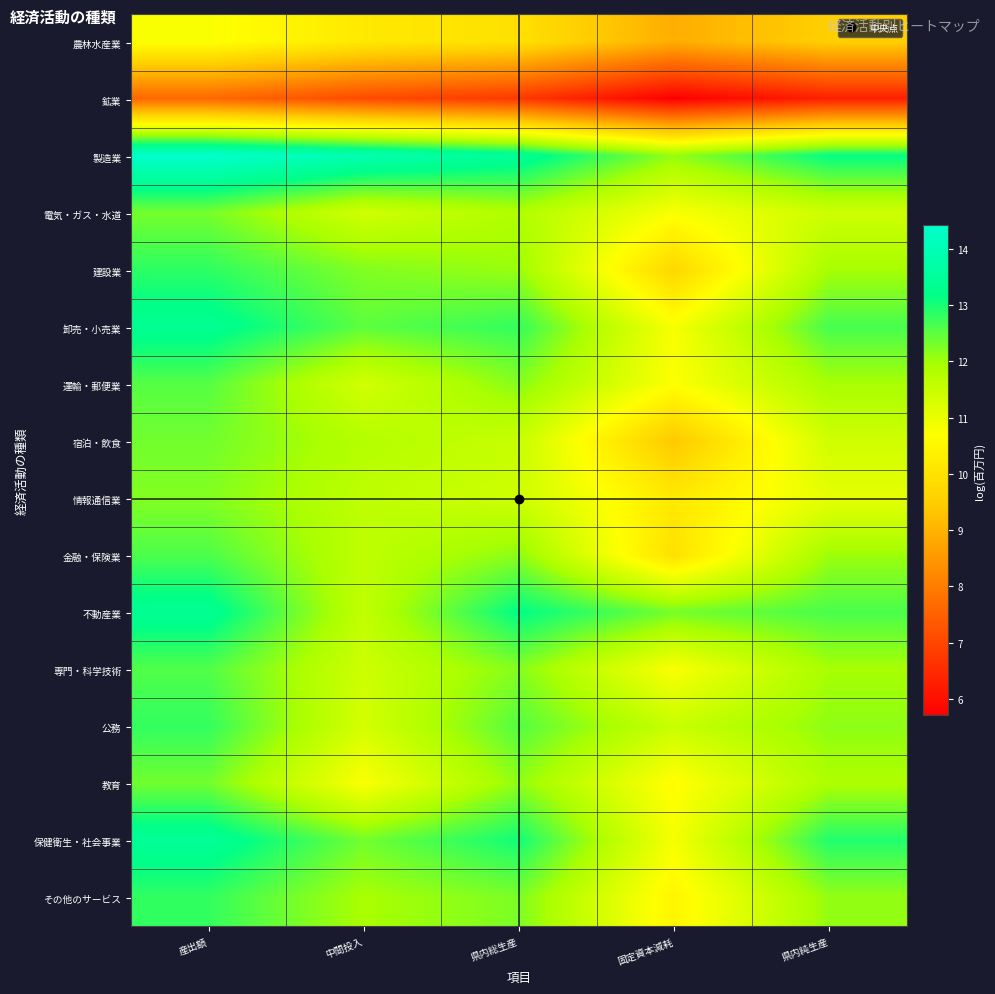

Reading left to right, what are all the values shown in this chart?

農林水産業: 産出額=10.8	中間投入=10.2	県内総生産=10.0	固定資本減耗=8.9	県内純生産=9.5
鉱業: 産出額=7.6	中間投入=7.1	県内総生産=6.7	固定資本減耗=5.7	県内純生産=6.3
製造業: 産出額=14.4	中間投入=13.9	県内総生産=13.5	固定資本減耗=12.1	県内純生産=13.2
電気・ガス・水道: 産出額=12.3	中間投入=11.4	県内総生産=11.8	固定資本減耗=10.8	県内純生産=11.4
建設業: 産出額=12.8	中間投入=12.2	県内総生産=12.0	固定資本減耗=9.7	県内純生産=11.9
卸売・小売業: 産出額=13.3	中間投入=12.5	県内総生産=12.8	固定資本減耗=10.8	県内純生産=12.7
運輸・郵便業: 産出額=12.5	中間投入=11.3	県内総生産=12.2	固定資本減耗=10.7	県内純生産=11.9
宿泊・飲食: 産出額=12.3	中間投入=11.8	県内総生産=11.5	固定資本減耗=9.4	県内純生産=11.4
情報通信業: 産出額=12.2	中間投入=11.6	県内総生産=11.4	固定資本減耗=10.2	県内純生産=11.0
金融・保険業: 産出額=12.6	中間投入=11.6	県内総生産=12.1	固定資本減耗=10.0	県内純生産=12.0
不動産業: 産出額=13.4	中間投入=11.6	県内総生産=13.2	固定資本減耗=12.3	県内純生産=12.6
専門・科学技術: 産出額=12.6	中間投入=11.4	県内総生産=12.2	固定資本減耗=10.8	県内純生産=11.9
公務: 産出額=12.8	中間投入=11.3	県内総生産=12.6	固定資本減耗=11.5	県内純生産=12.1
教育: 産出額=12.3	中間投入=10.7	県内総生産=12.1	固定資本減耗=10.6	県内純生産=11.9
保健衛生・社会事業: 産出額=13.4	中間投入=12.3	県内総生産=13.0	固定資本減耗=10.8	県内純生産=12.9
その他のサービス: 産出額=12.8	中間投入=11.9	県内総生産=12.3	固定資本減耗=10.5	県内純生産=12.1